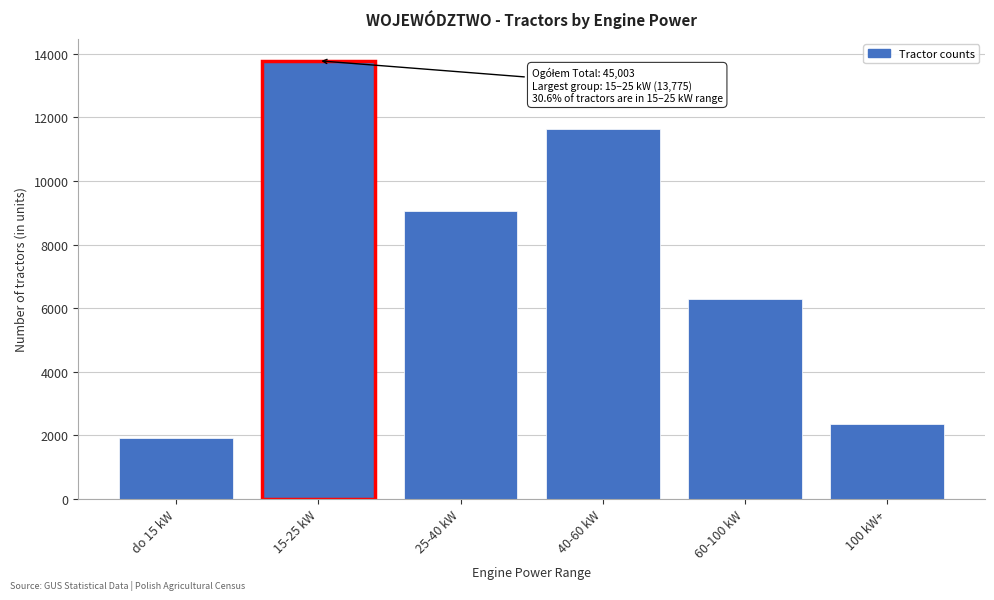

Reading left to right, what are all the values shown in this chart?

1934	13775	9047	11615	6284	2348